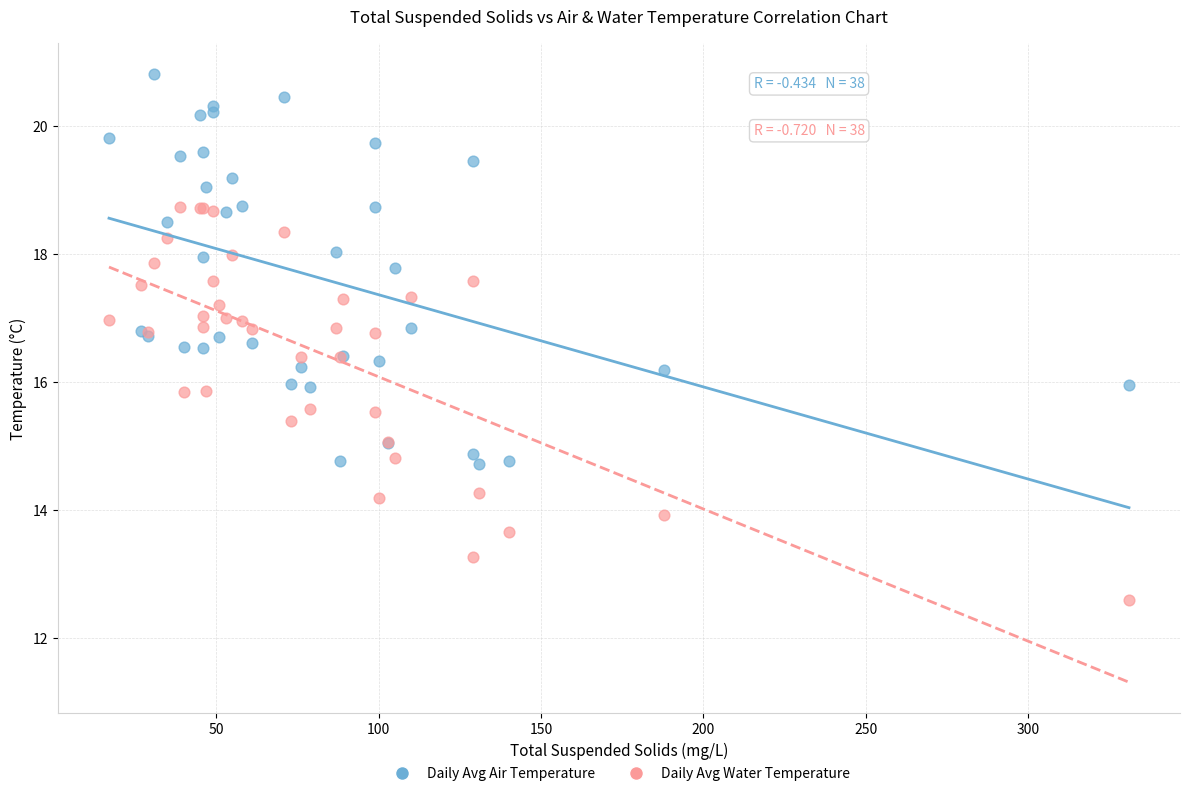

What is the X range (max minus min) for the scatter plot?

314.0